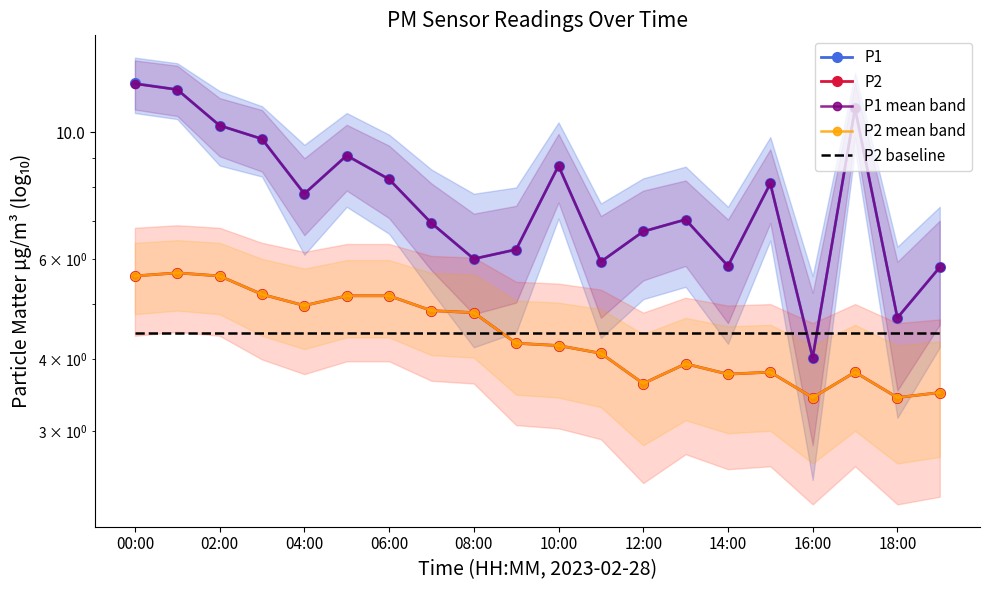

Read the P1 value at 13.

7.0